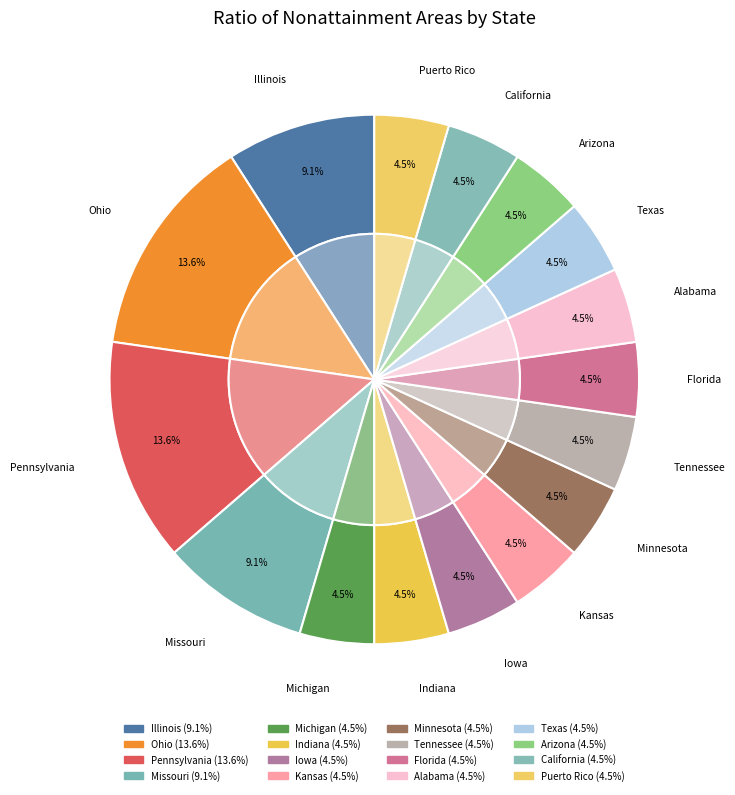

Which has a higher value, Minnesota or Florida?

Minnesota